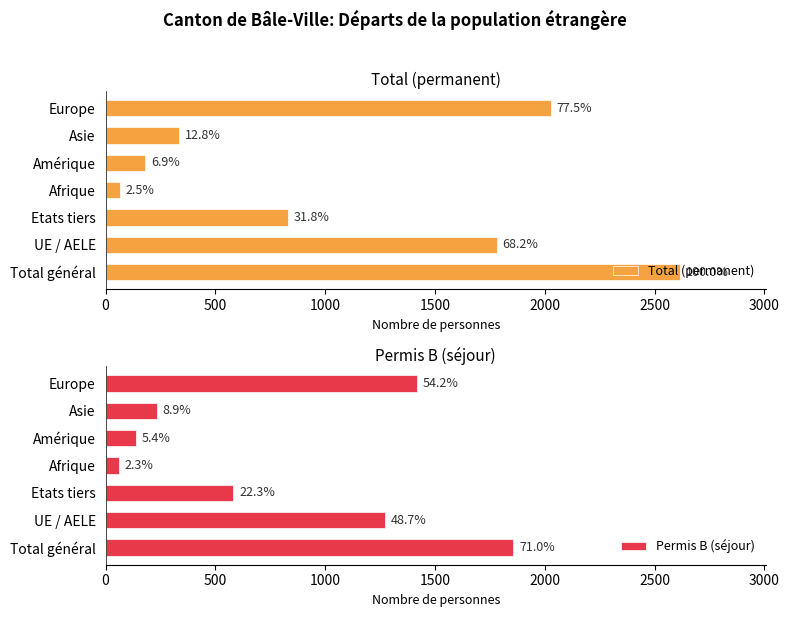

What is the value of the Total (permanent) bar at the 1st from the left?

2614